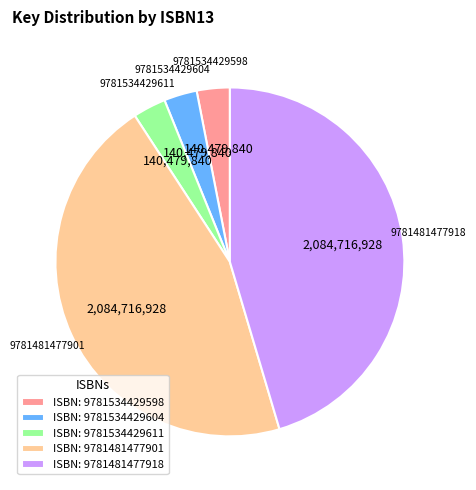

Is the sum of ISBN: 9781534429604 and ISBN: 9781481477918 greater than half?

No